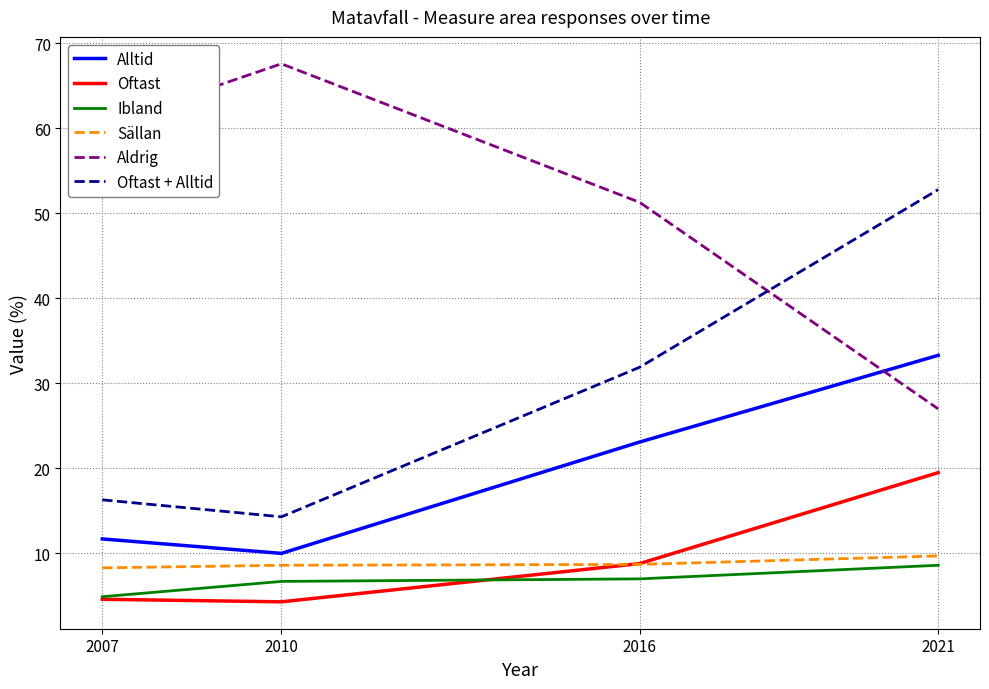

What is the maximum value for Oftast + Alltid?

52.8